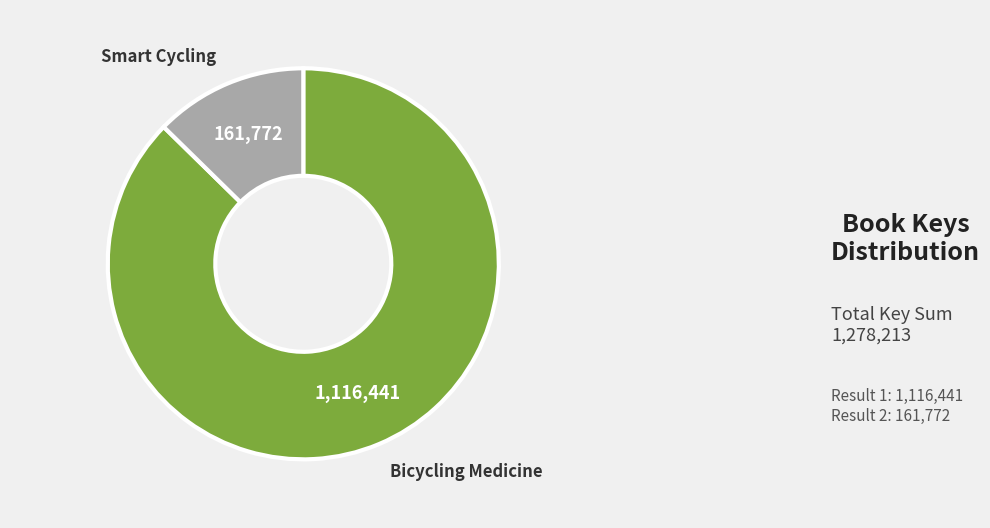

Is there any slice that represents more than half of the pie?

Yes